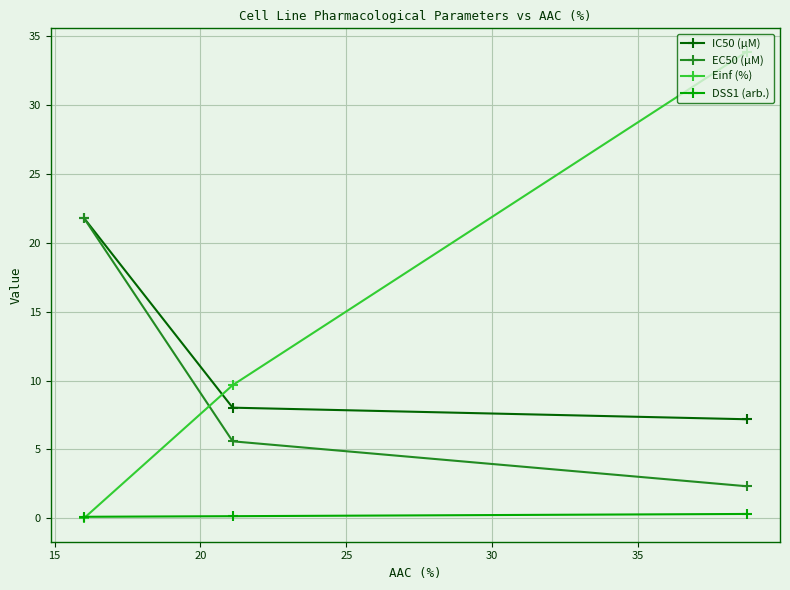

What are all the series names shown in the legend?

IC50 (µM), EC50 (µM), Einf (%), DSS1 (arb.)